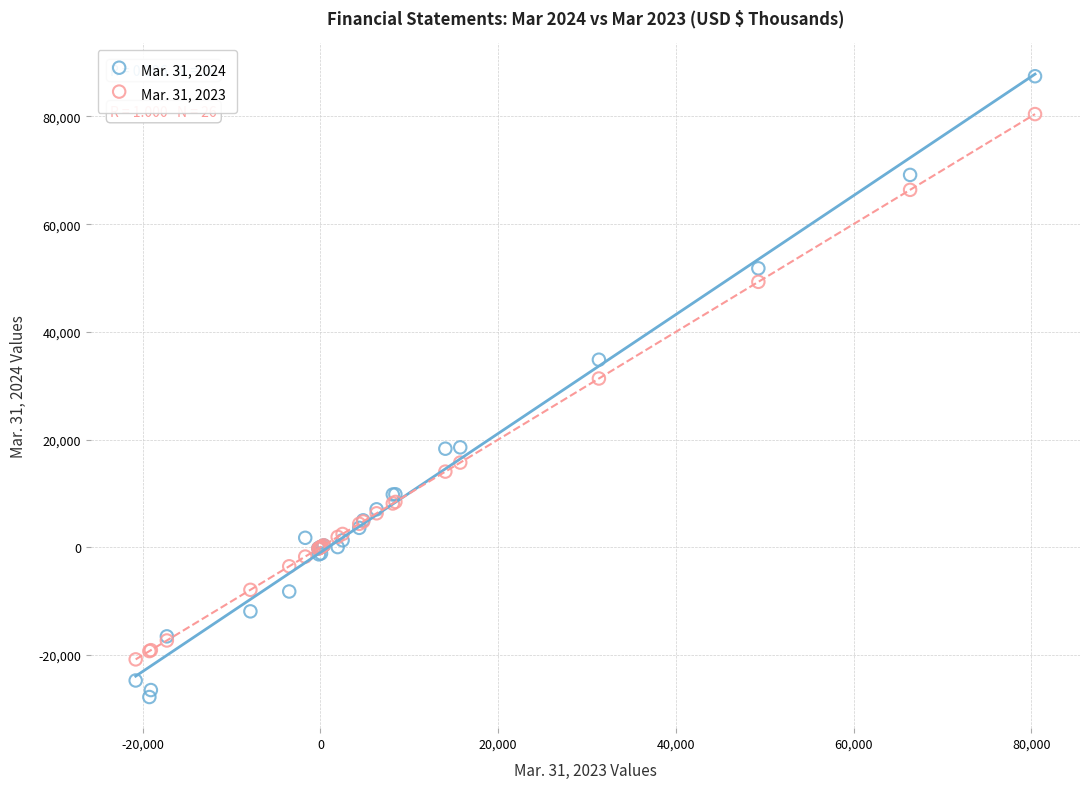

What is the X range (max minus min) for the scatter plot?

101223